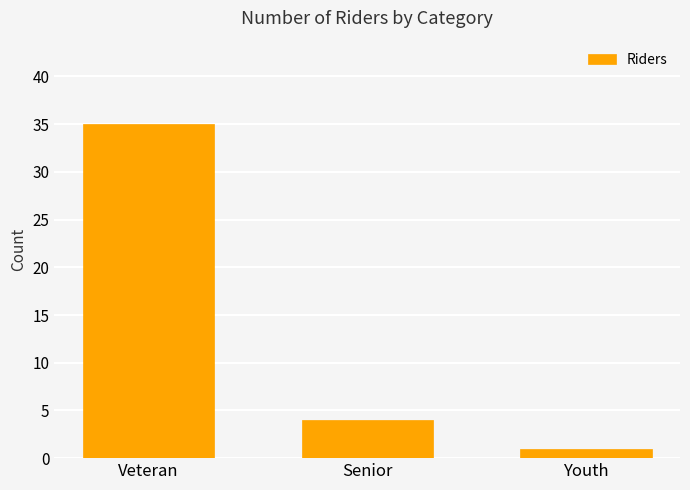

Reading left to right, extract all data points from this chart.

Veteran=35	Senior=4	Youth=1